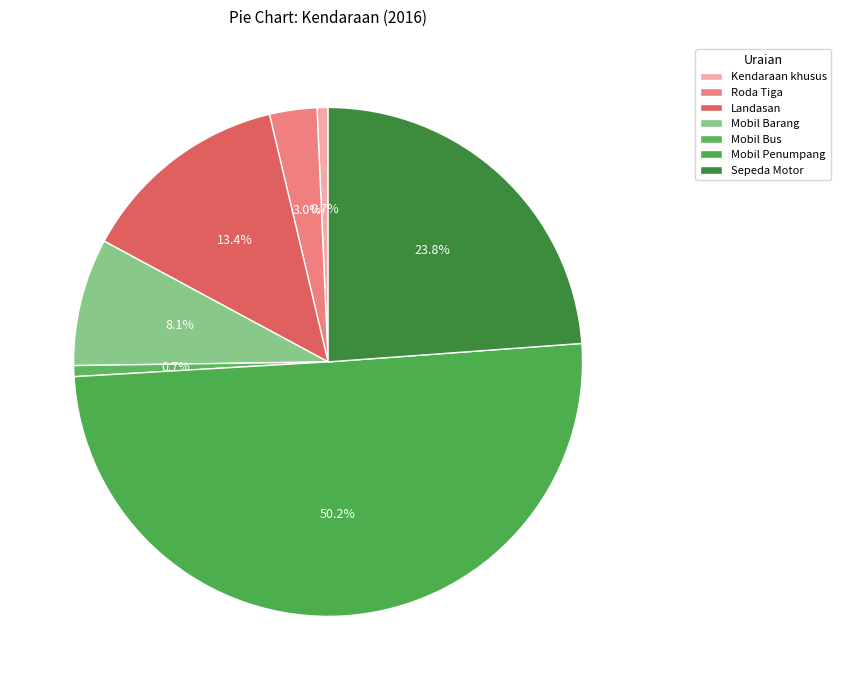

Which category has the smallest portion of the pie?

Kendaraan khusus